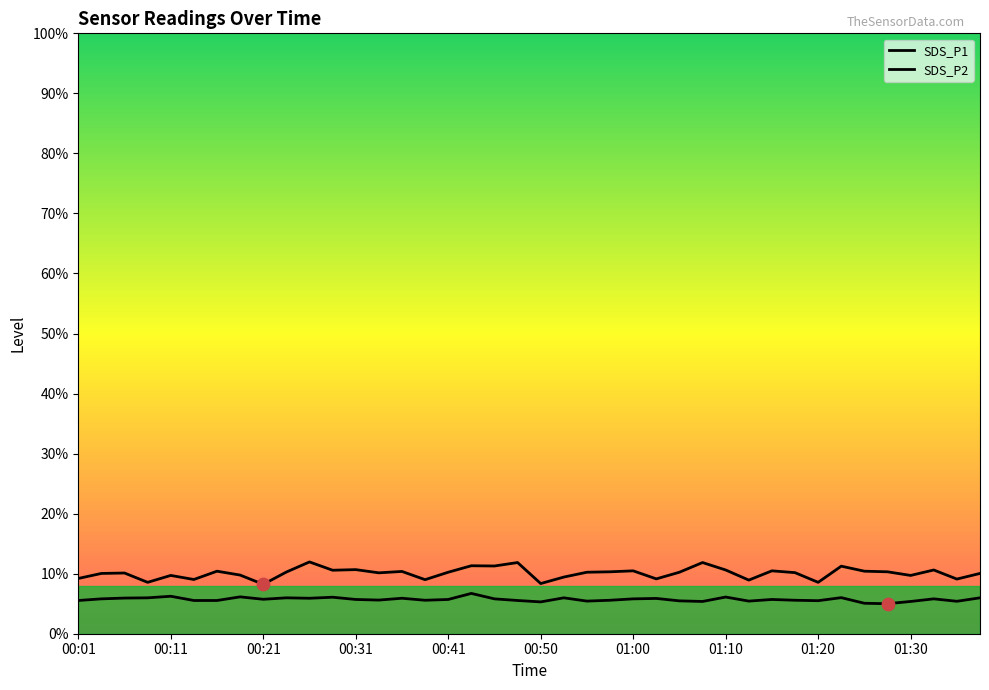

Is the value of SDS_P2 at 00:06 greater than the value of SDS_P1 at 01:27?

No